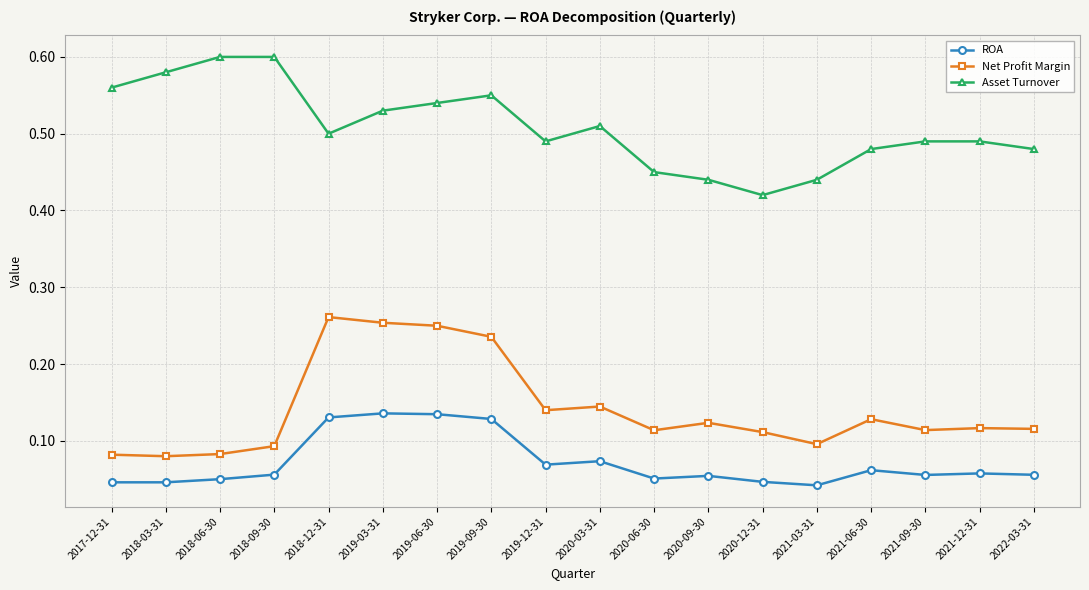

At how many categories does at least one series exceed 0?

18